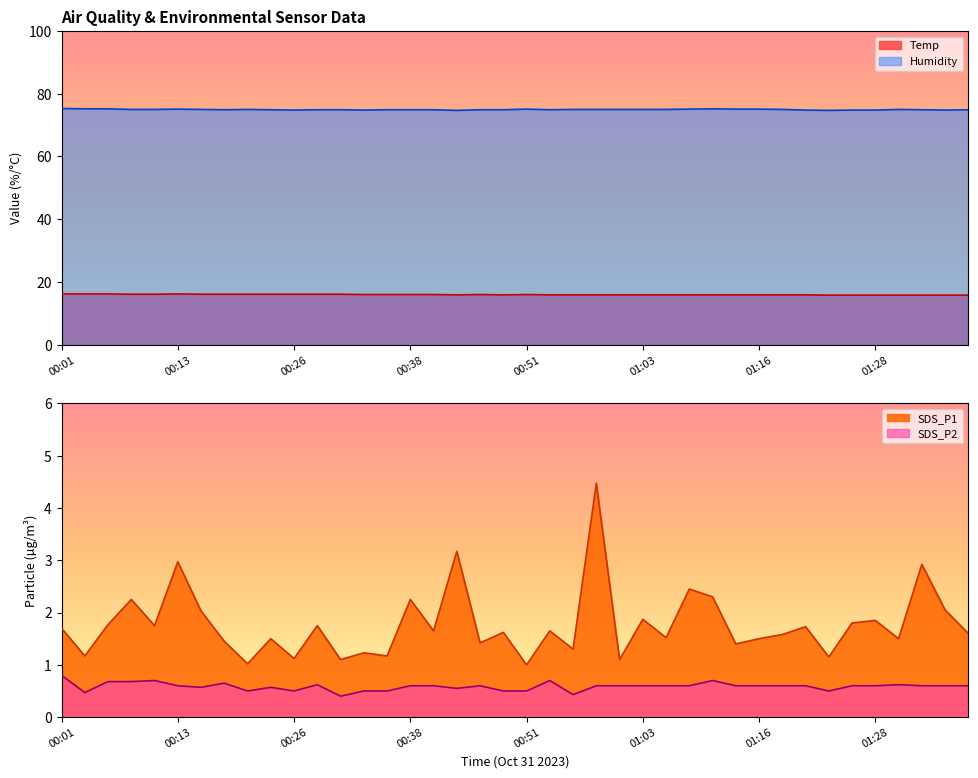

Where is Temp nearest to the value 16?

00:33